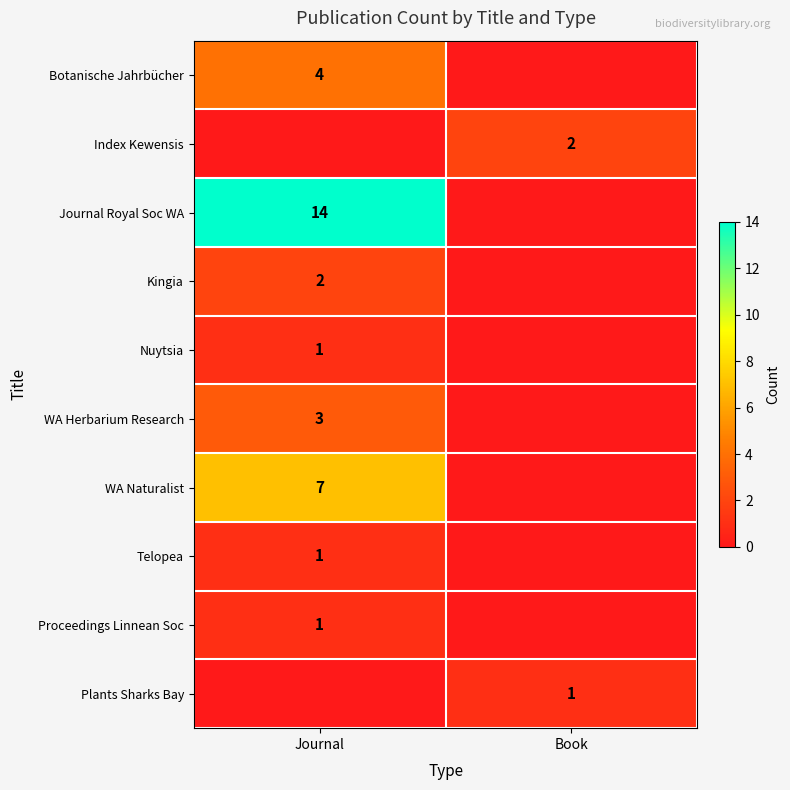

The value of WA Herbarium Research at Journal is 3. True or false?

True